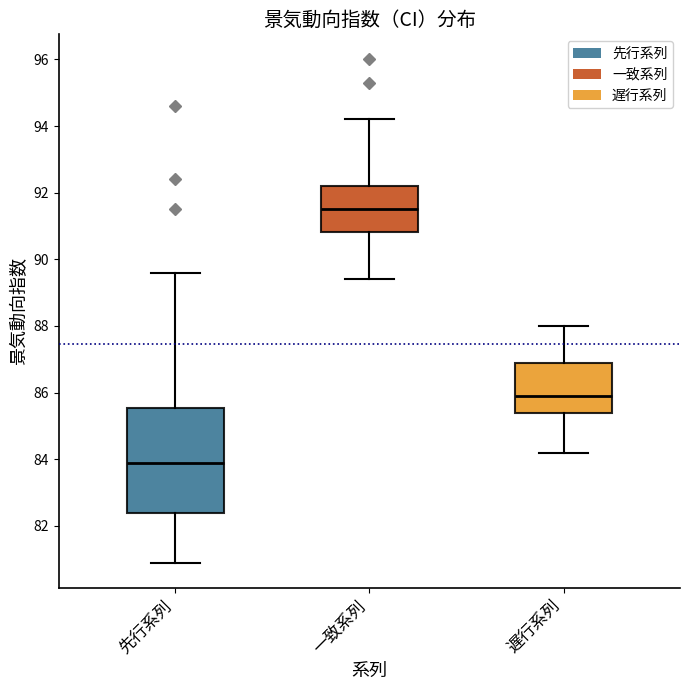

Reading left to right, transcribe this box plot: for each box, give where its median line is, the range the box spans, and where its two whiskers end, as read against the y-axis. The values are not printed on the chart, so give them approximately, as read against the axis.

先行系列: median 84.0, box 82.4 to 85.6, whiskers 81.0 to 89.6
一致系列: median 91.6, box 90.8 to 92.2, whiskers 89.4 to 94.2
遅行系列: median 86.0, box 85.4 to 87.0, whiskers 84.2 to 88.0